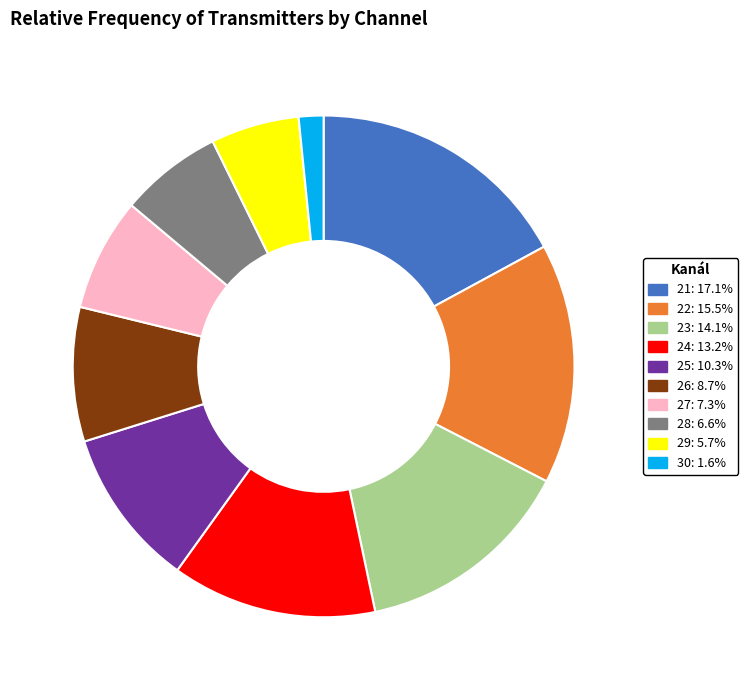

Is 21 the majority of the pie?

No